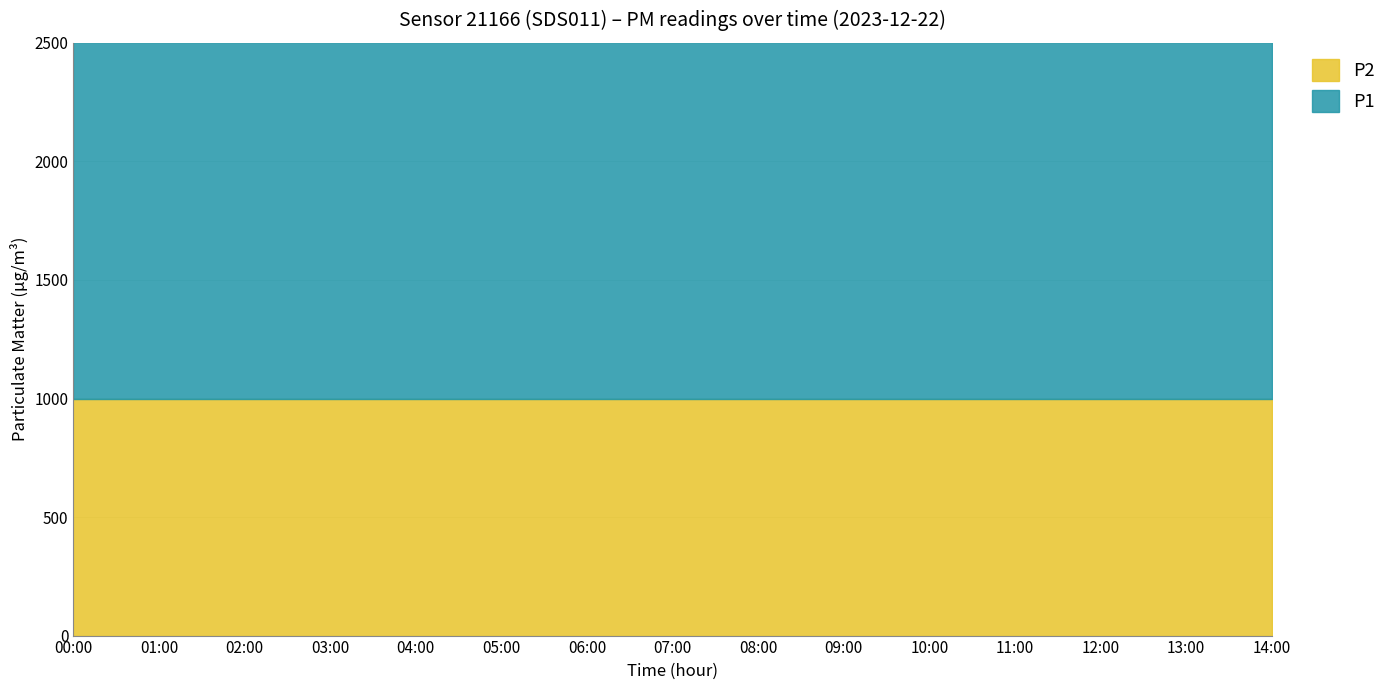

At which category is the sum across all series the highest?

00:00